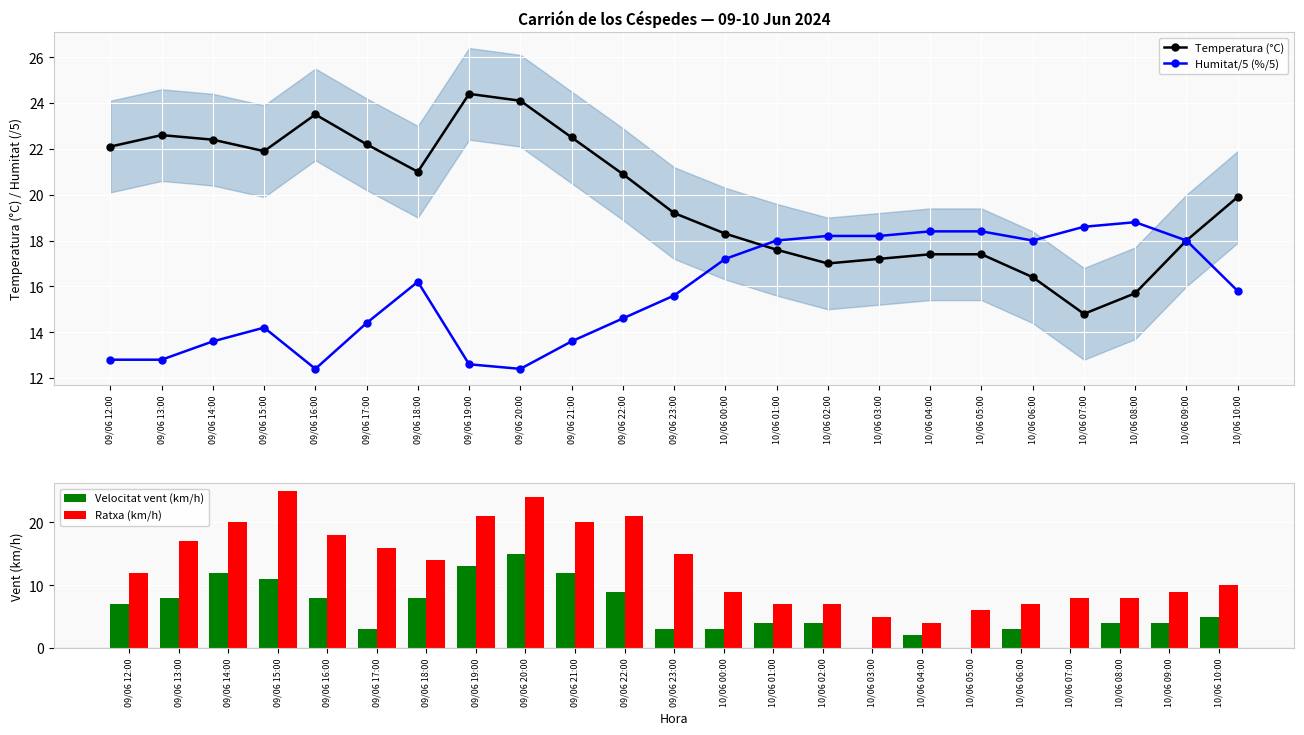

What is the sum of all Velocitat vent (km/h) values?

138